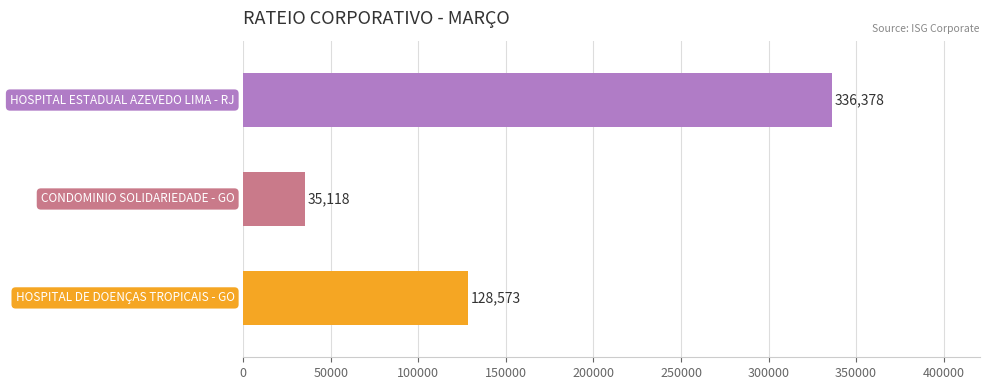

What is the sum of all values?

500068.7